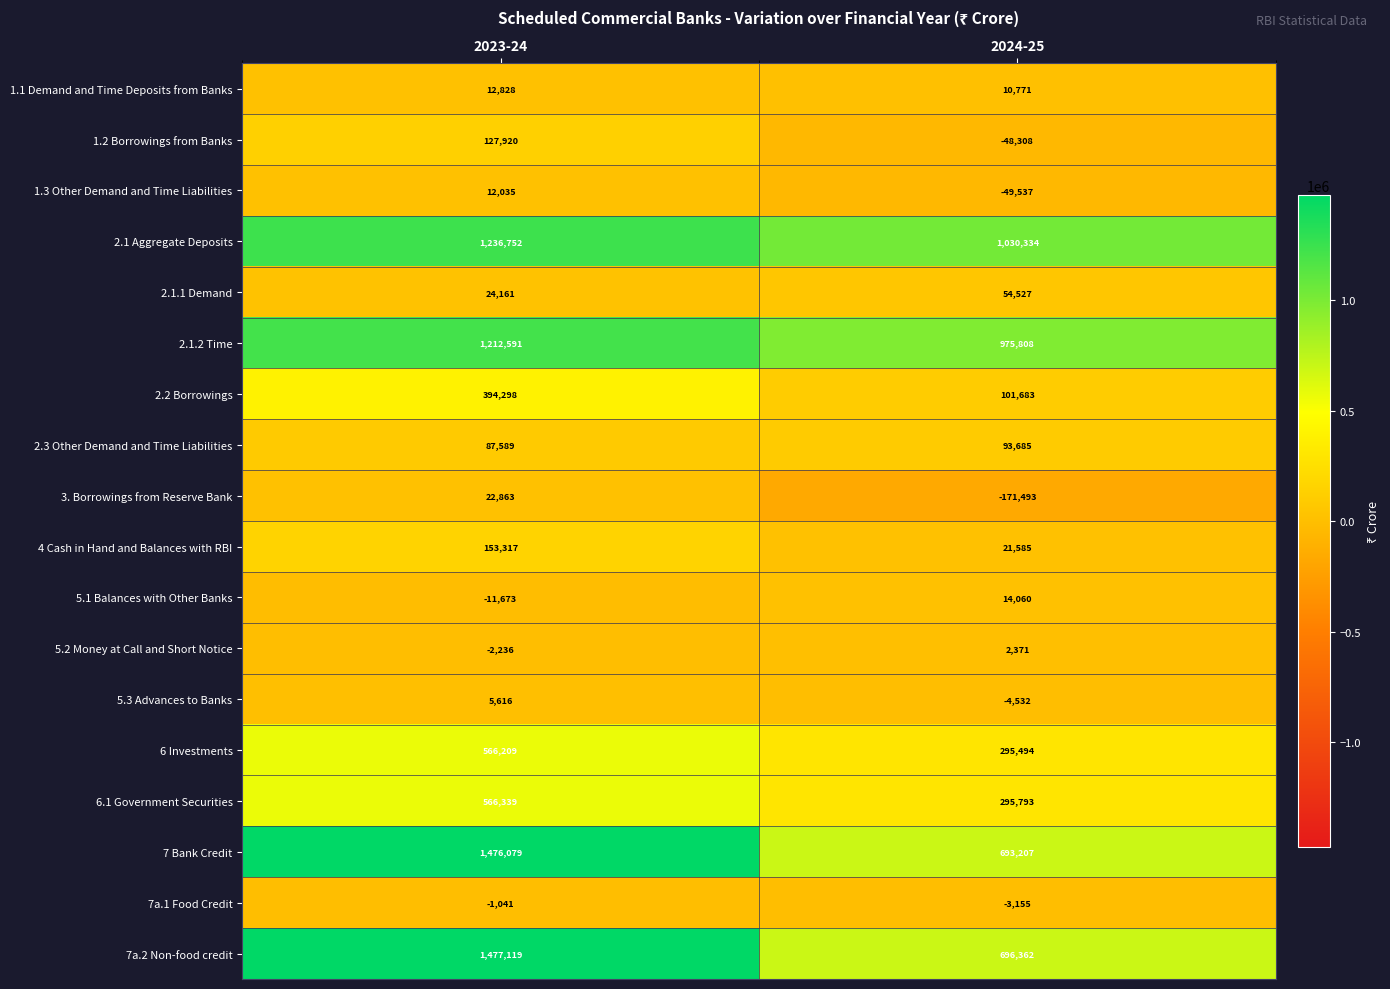

Between 2023-24 and 2024-25, which series saw the biggest shift?

7 Bank Credit